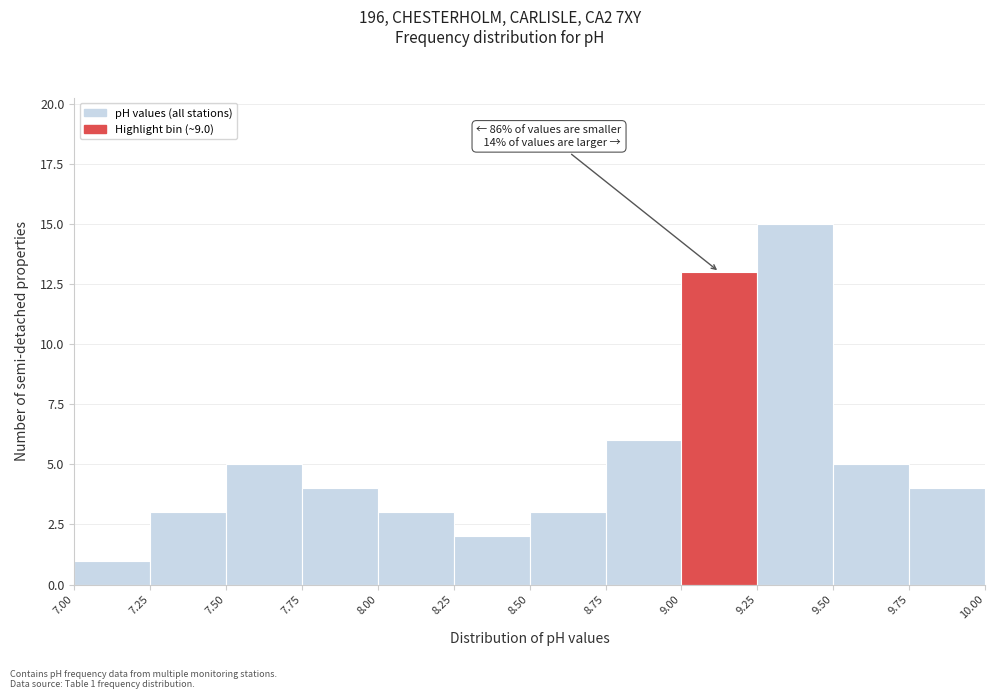

Over which range of the x-axis is the bar tallest?

9.25 to 9.50